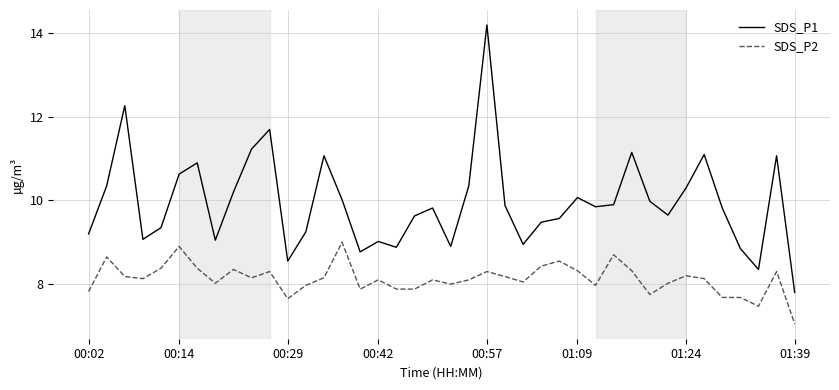

Which series has the largest range (max minus min)?

SDS_P1